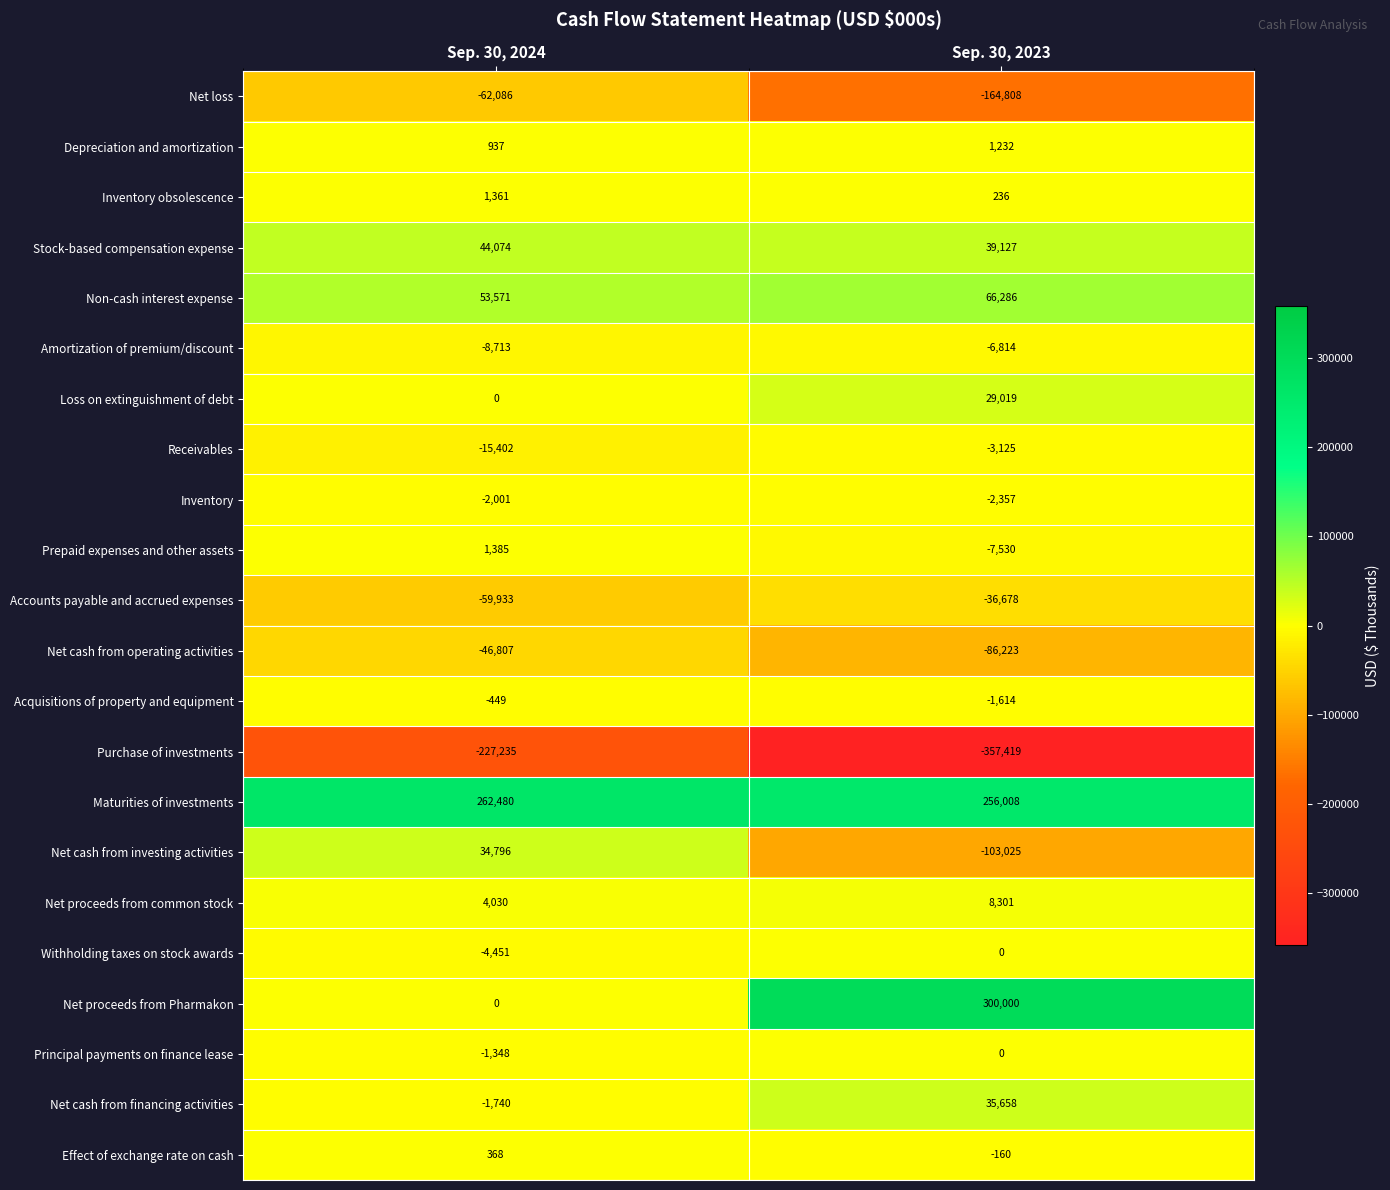

How many negative values does the Effect of exchange rate on cash series have?

1